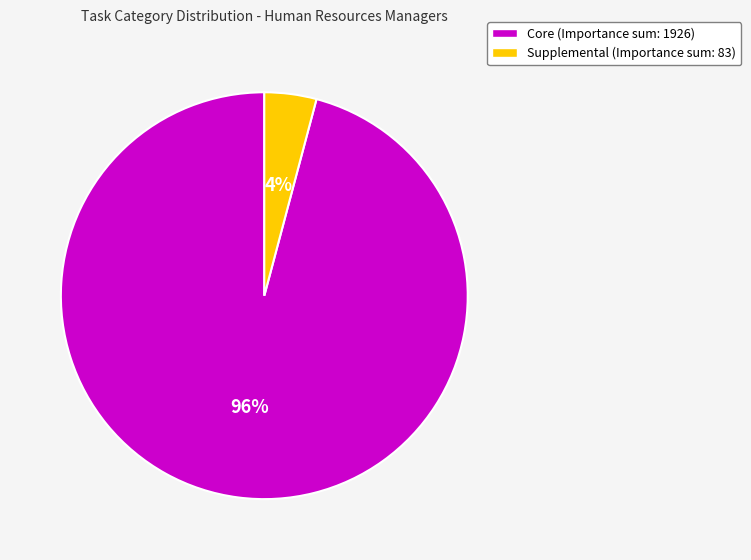

Does any single category account for the majority?

Yes